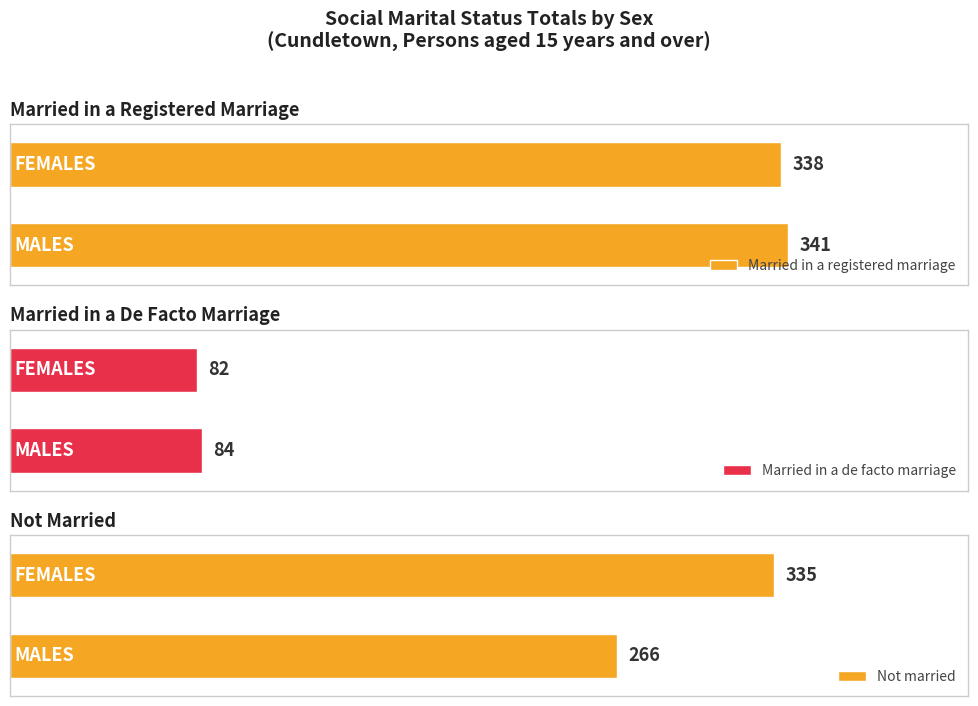

What position from the left is MALES?

1